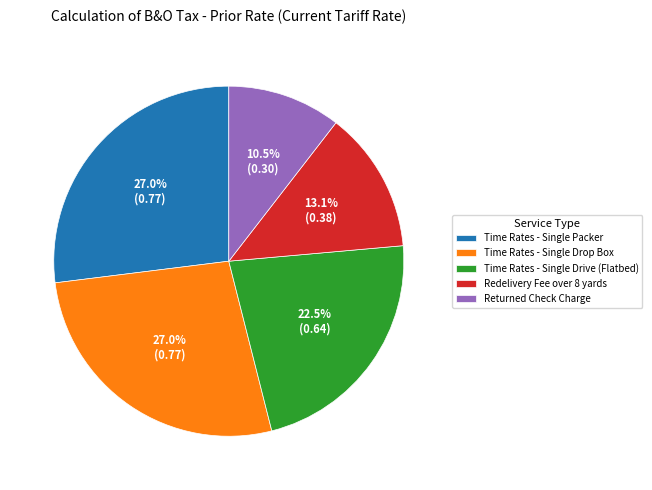

What is the total percentage of Time Rates - Single Packer and Returned Check Charge?

37.5%